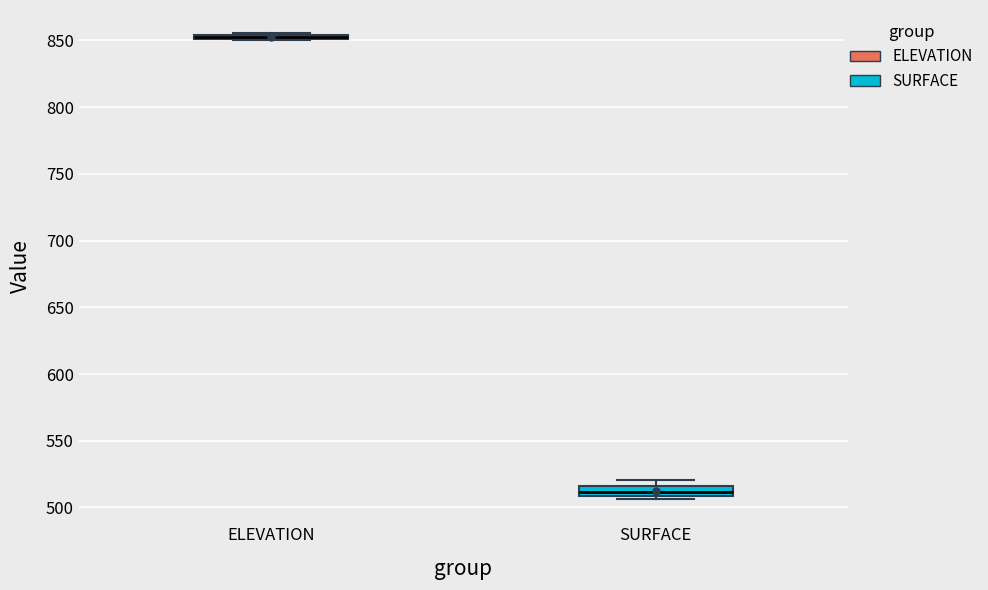

Where is the lower edge of the box for SURFACE on the y-axis? The values are not printed on the chart, so give them approximately, as read against the axis.

510